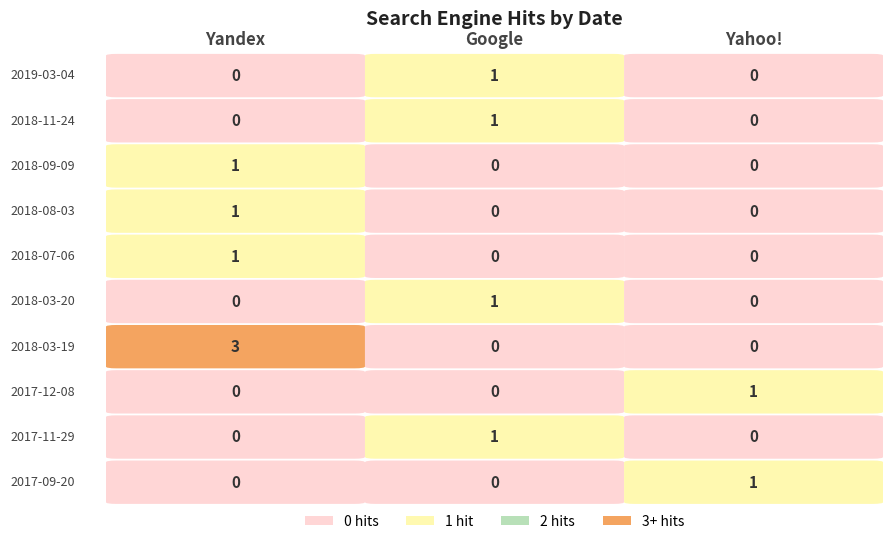

How many Yandex values are between 0 and 1?

9